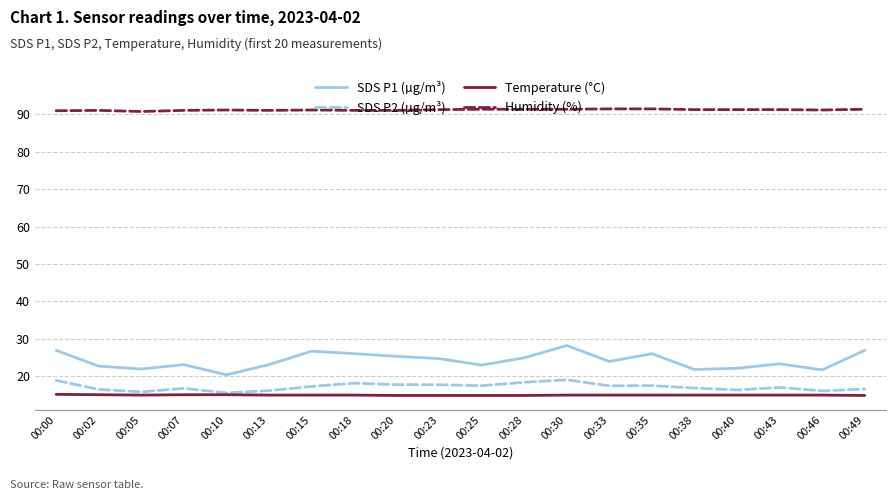

What is the maximum value shown in the chart?

91.5